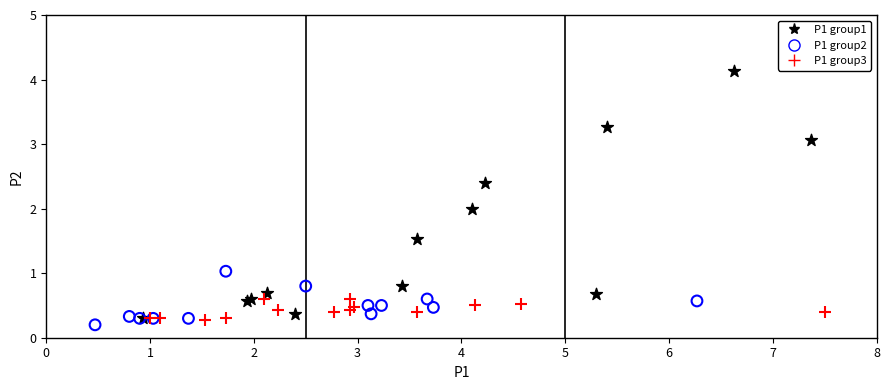

Which series has the widest spread of Y values?

P1 group1